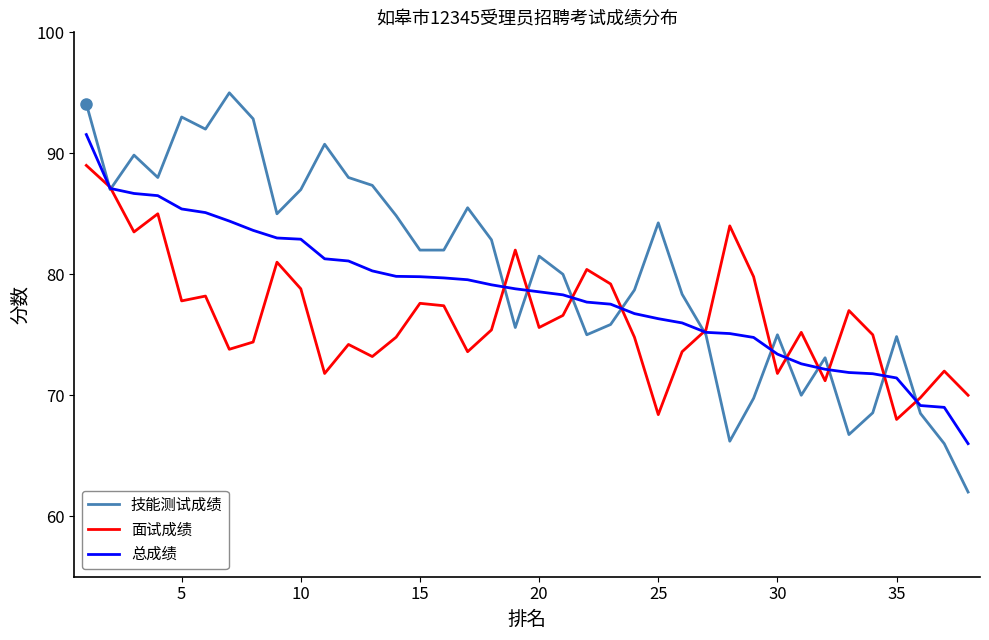

Rank the series by their average value, from highest to lowest.

技能测试成绩, 总成绩, 面试成绩